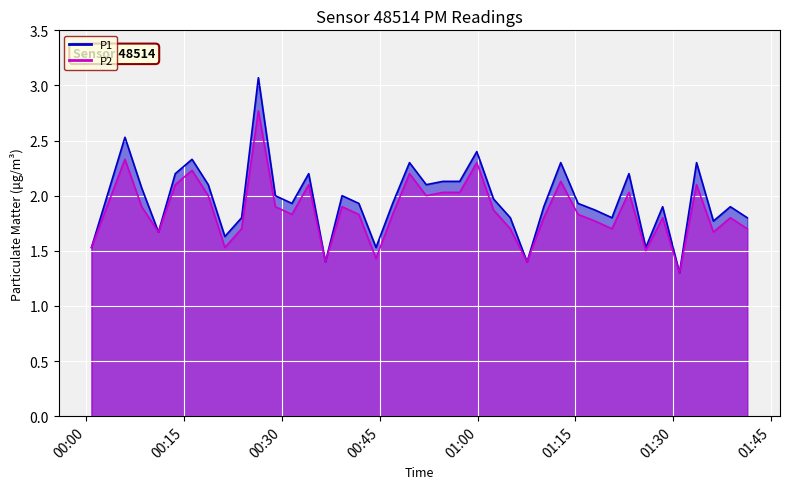

List the series in order of their overall mean, highest first.

P1, P2